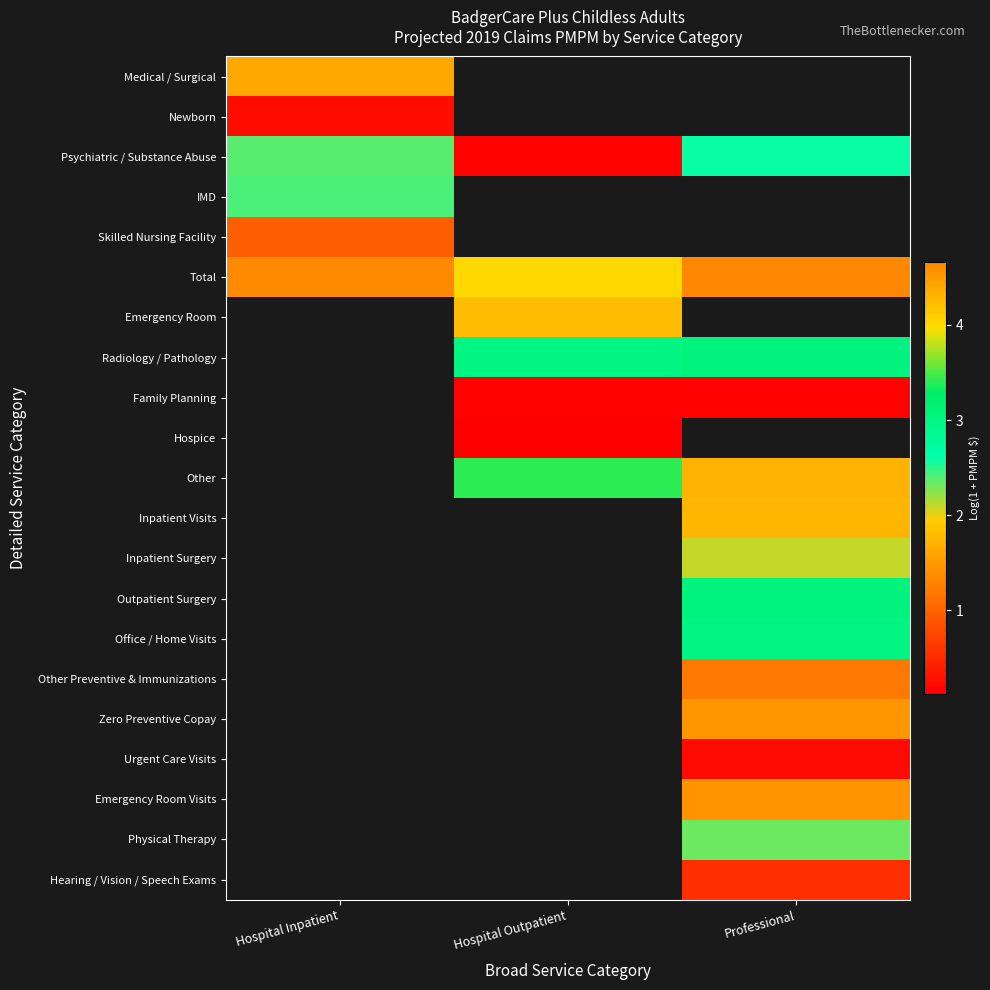

Which has a higher value, Hospital Inpatient or Professional?

Professional